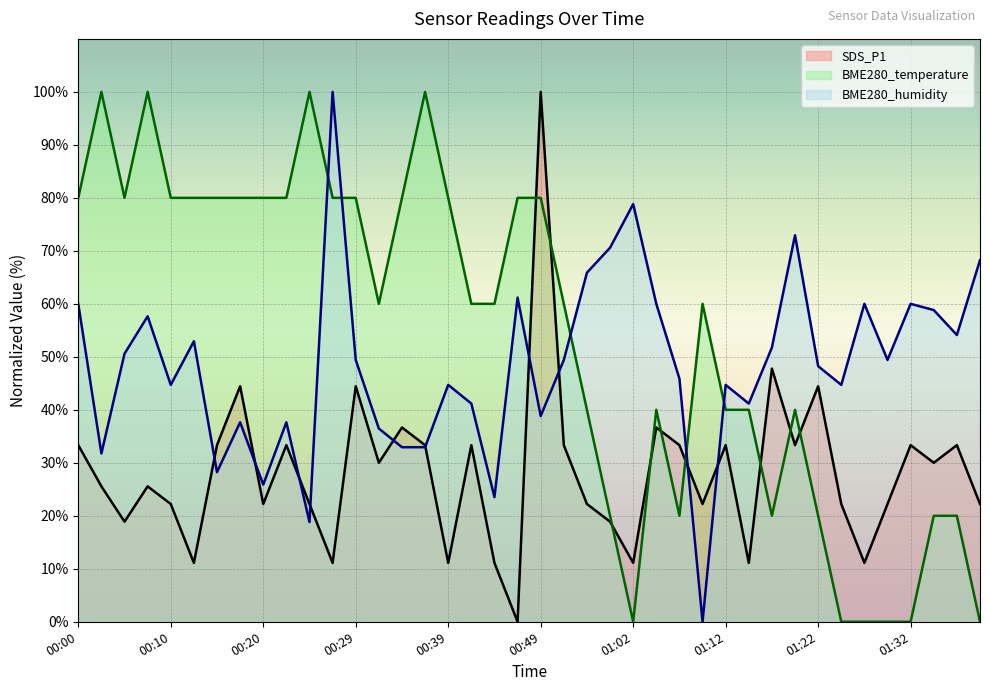

What is the maximum value for BME280_temperature?

100.0